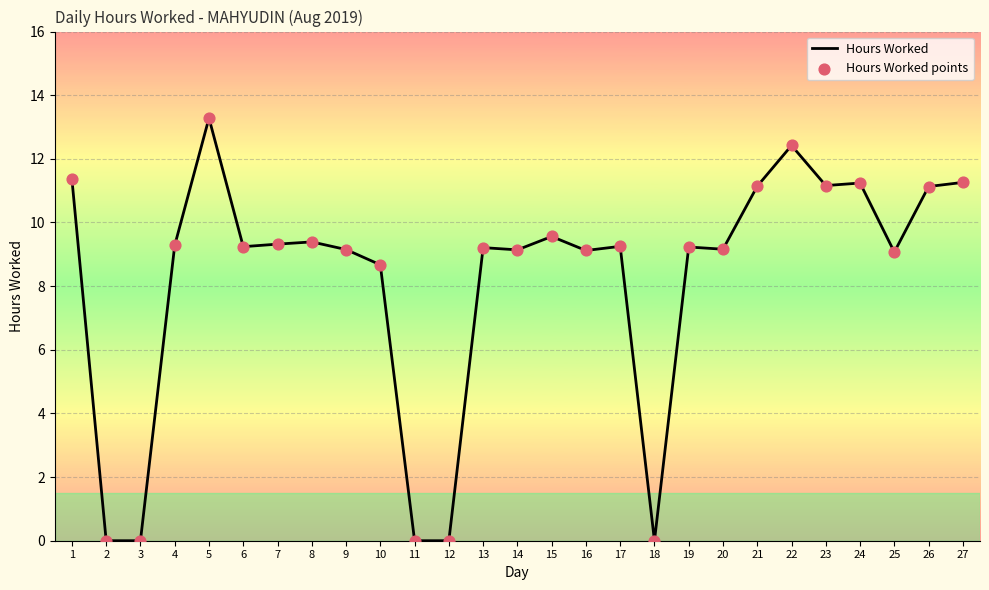

The chart shows a value of 5.4 at 7. True or false?

False